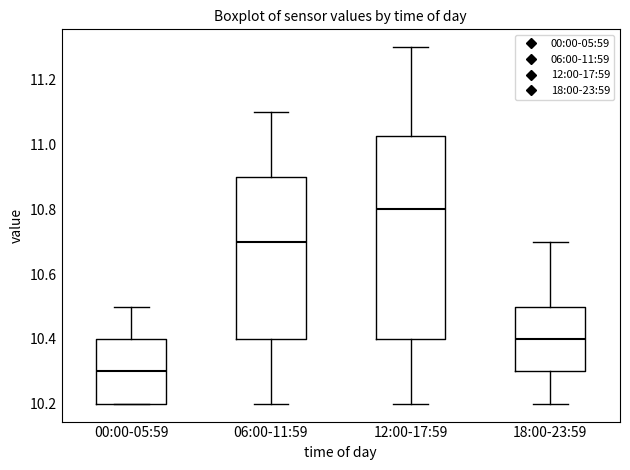

Which box has the highest median line?

12:00-17:59